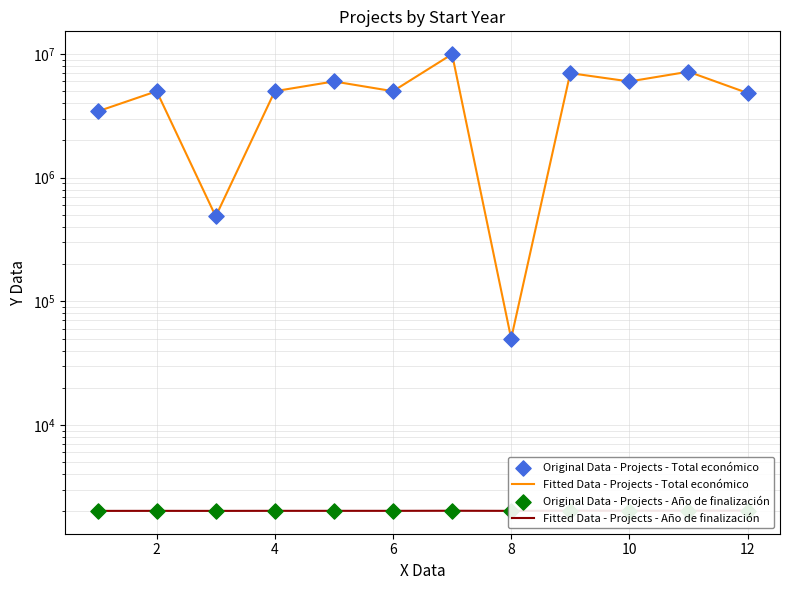

Which series has the largest Y range (max minus min)?

Fitted Data - Projects - Total económico